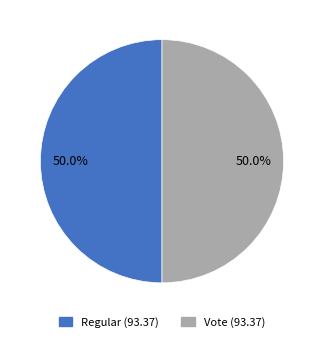

Combined, do Regular and Vote account for over 50%?

Yes